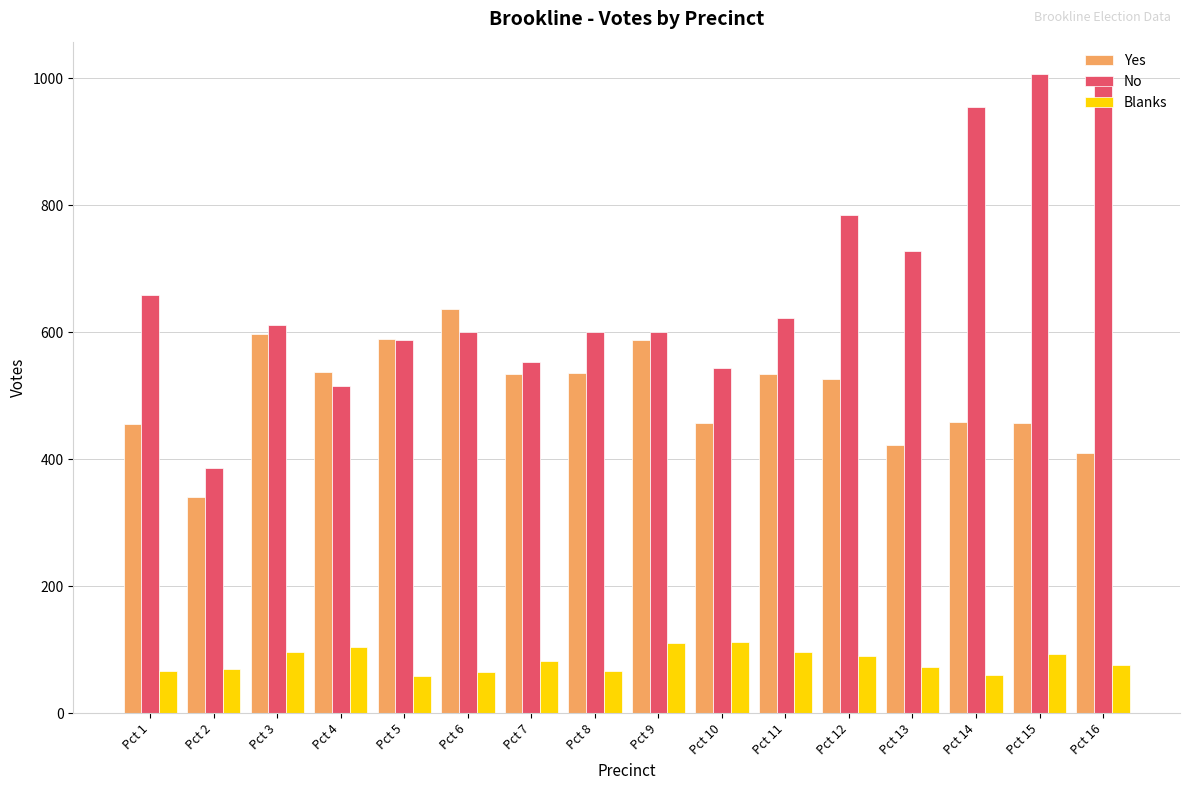

How many bars are there in total?

48